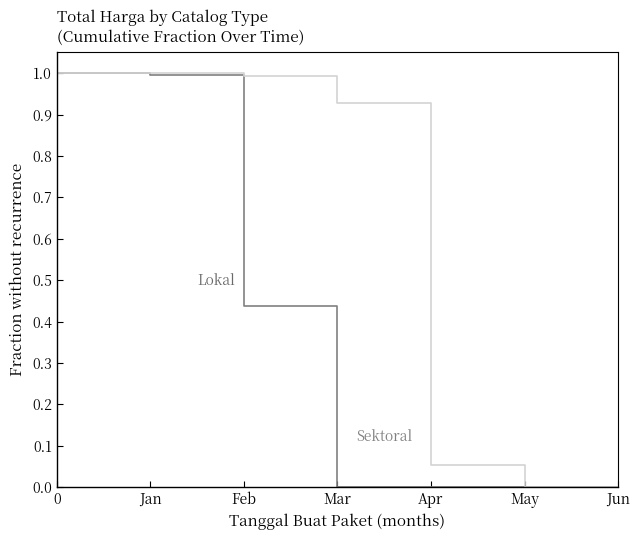

What is the total value across all series at Feb?

1.4